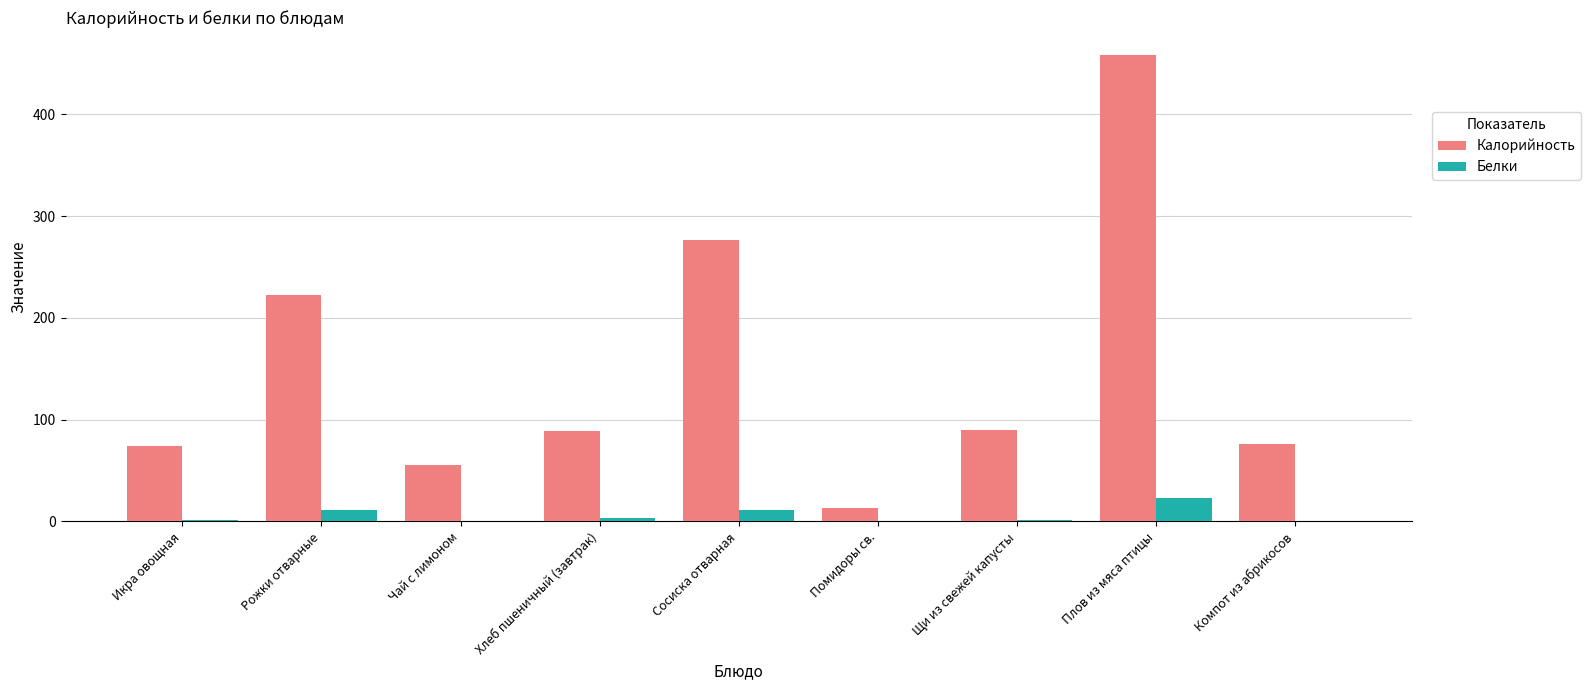

What is the approximate value of Белки at Плов из мяса птицы?

23.1